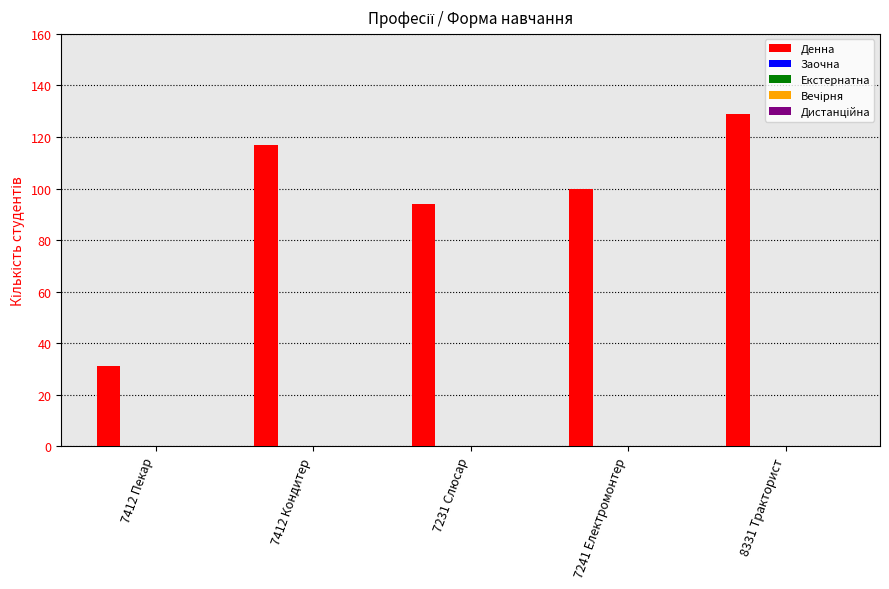

How many series are shown in this chart?

1